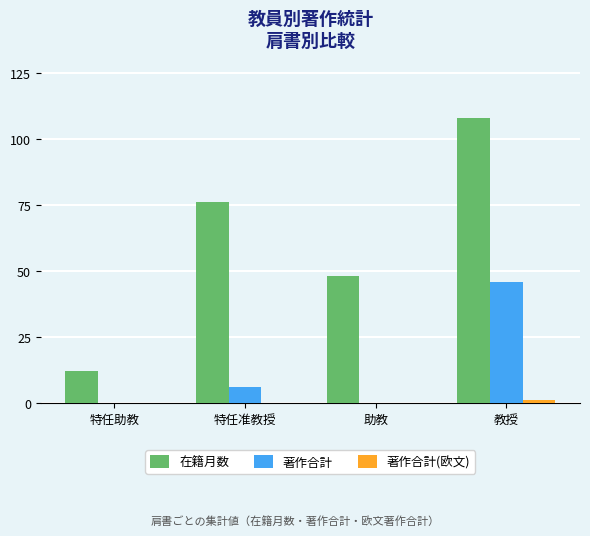

What is the sum of all 在籍月数 values?

244